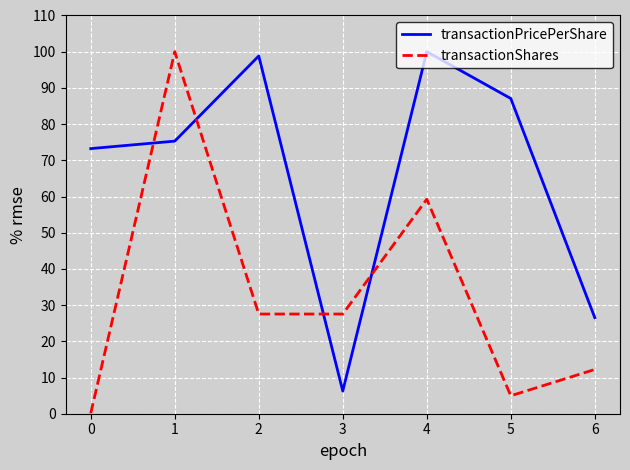

Is the value of transactionPricePerShare at 5 greater than the value of transactionShares at 5?

Yes